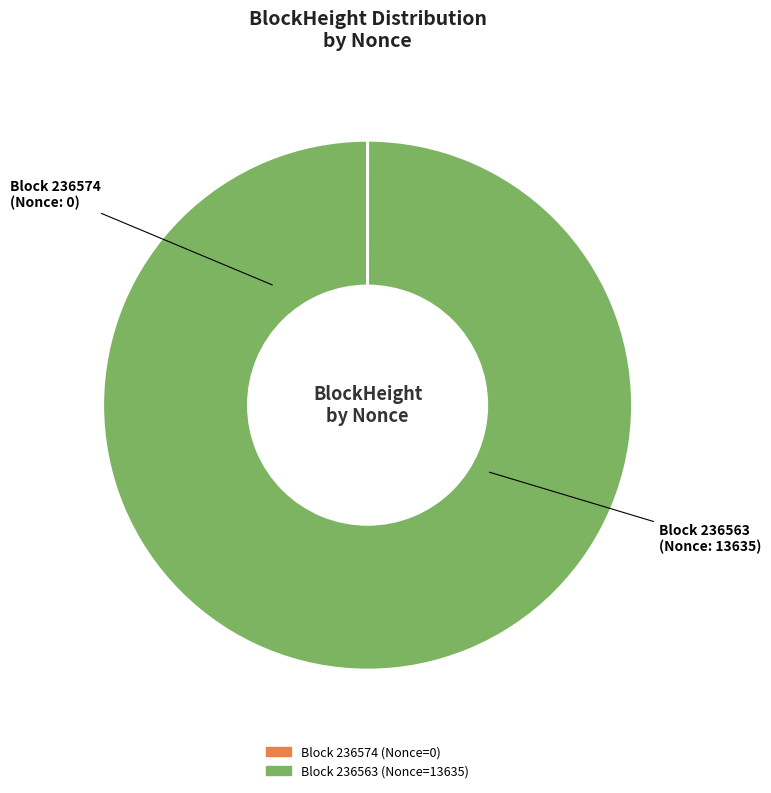

Does any single category account for the majority?

Yes